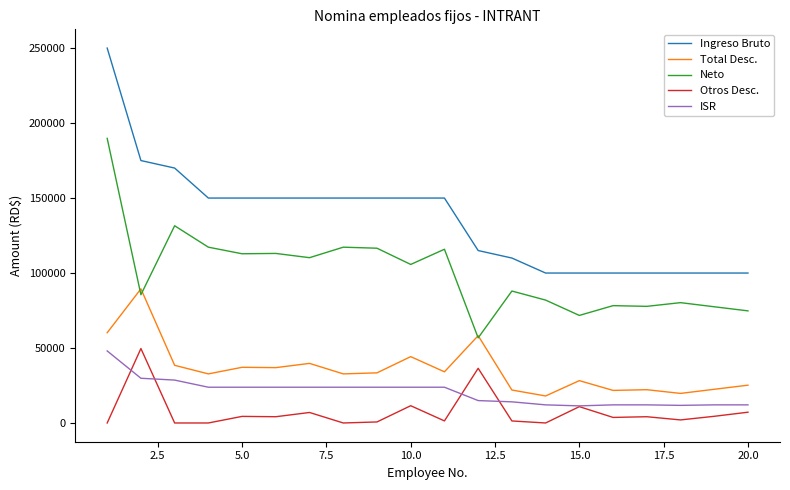

Which series has the largest range (max minus min)?

Ingreso Bruto